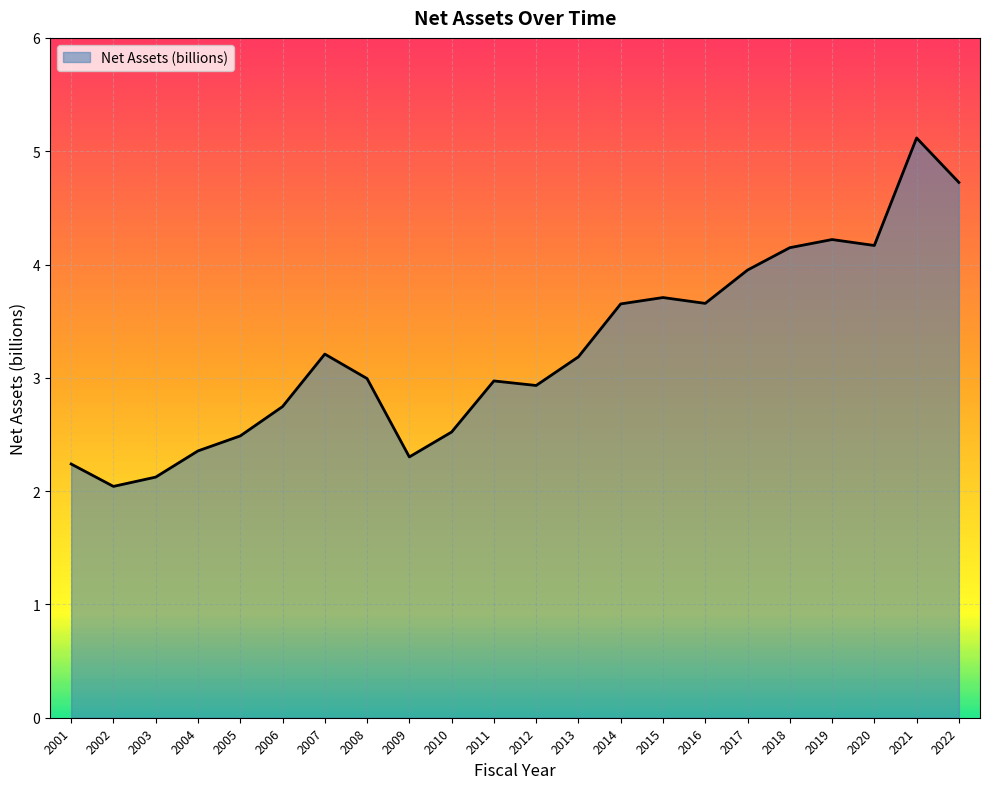

What is the change in value from 2016 to 2018?

+0.5